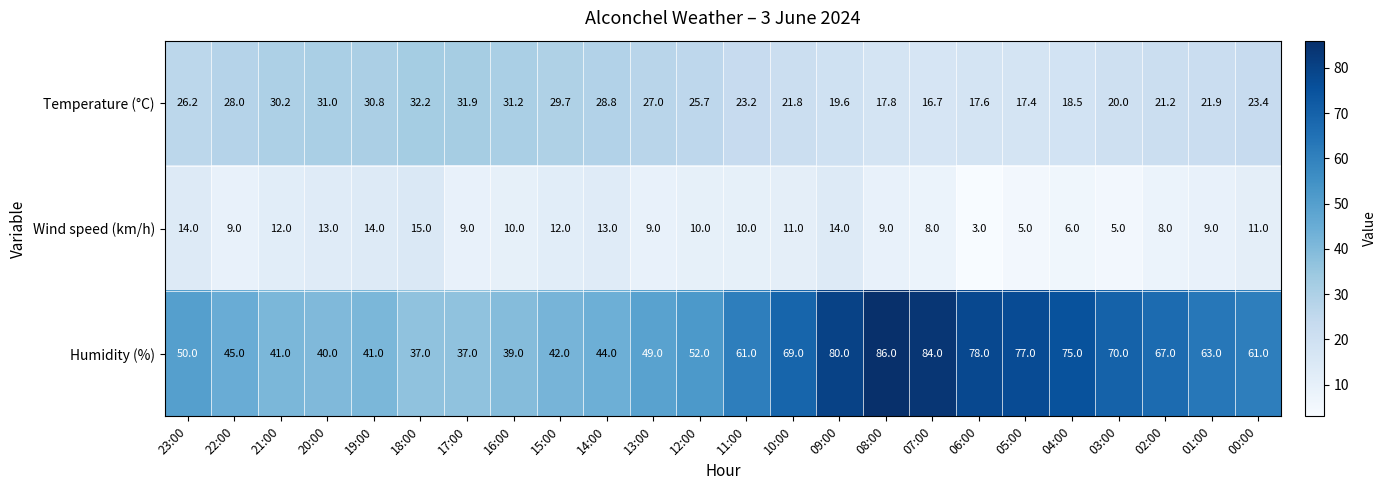

What is the average value of the Humidity (%) series?

57.8